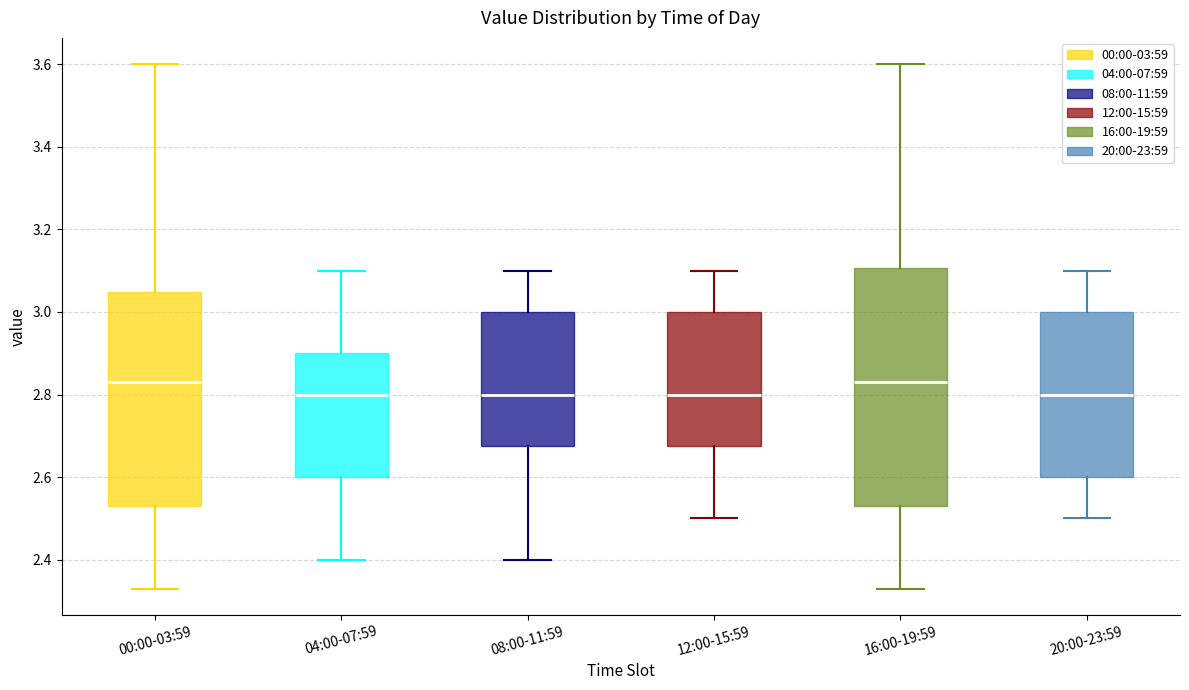

Comparing the boxes themselves (not the whiskers), which one is the tallest?

16:00-19:59